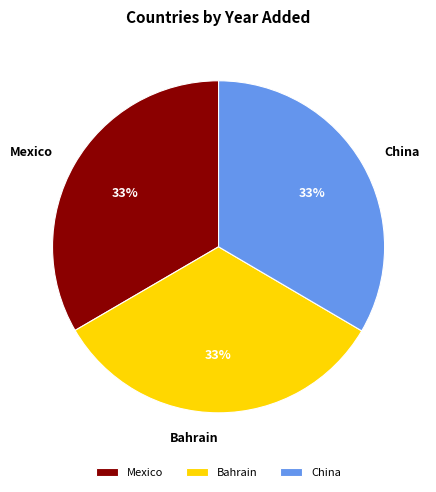

How many slices are in this pie chart?

3